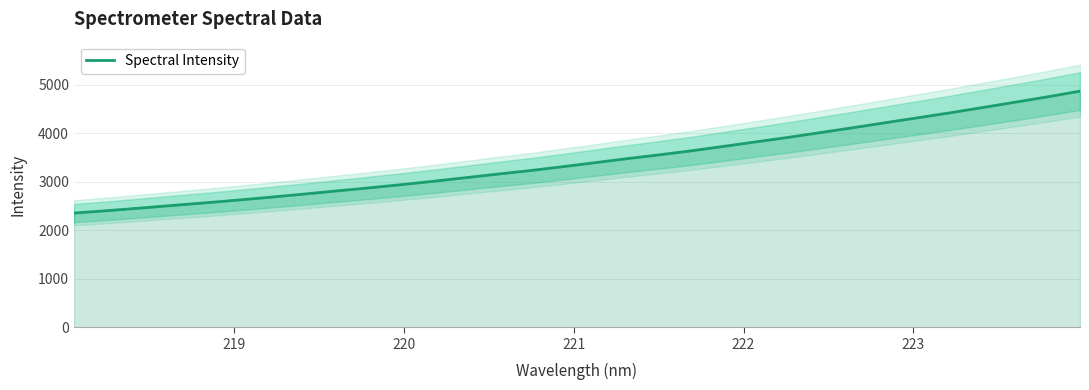

What is the difference between the second highest and second lowest values?

2348.5